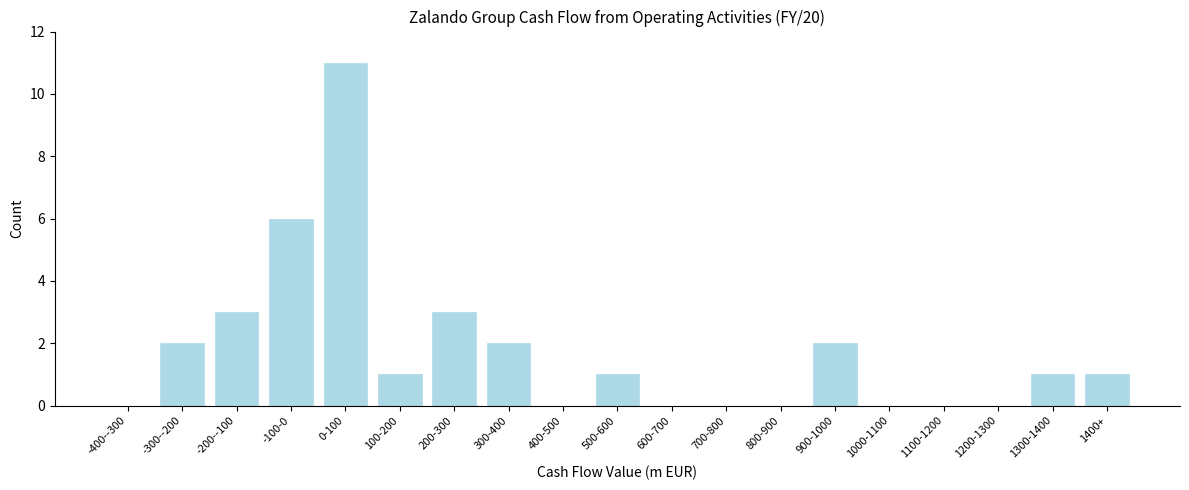

Reading left to right, extract all data points from this chart.

-400--300=0	-300--200=2	-200--100=3	-100-0=6	0-100=11	100-200=1	200-300=3	300-400=2	400-500=0	500-600=1	600-700=0	700-800=0	800-900=0	900-1000=2	1000-1100=0	1100-1200=0	1200-1300=0	1300-1400=1	1400+=1